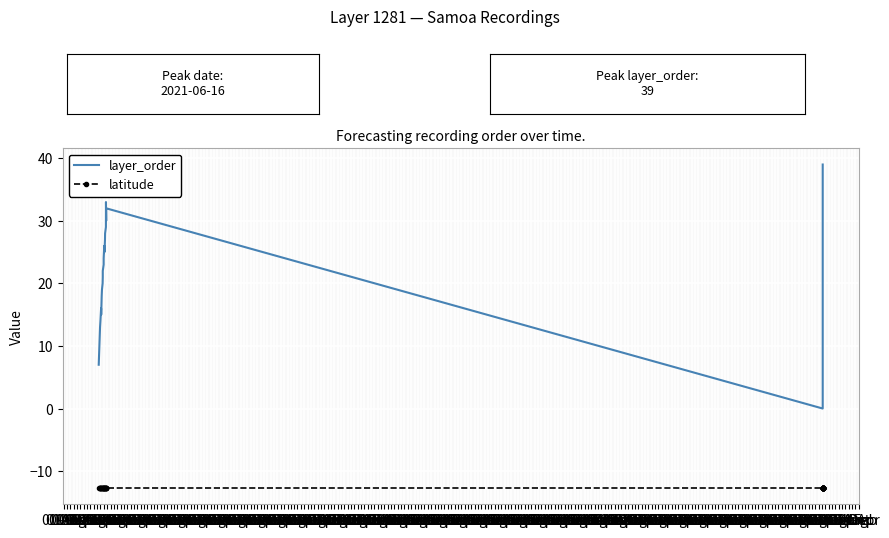

What is the total value across all series at 01-Aug?

-5.7